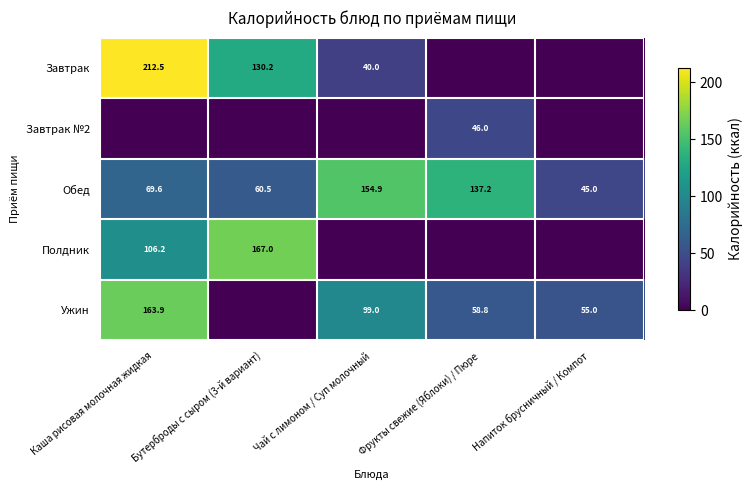

Which category has the highest value in the Обед series?

Чай с лимоном / Суп молочный